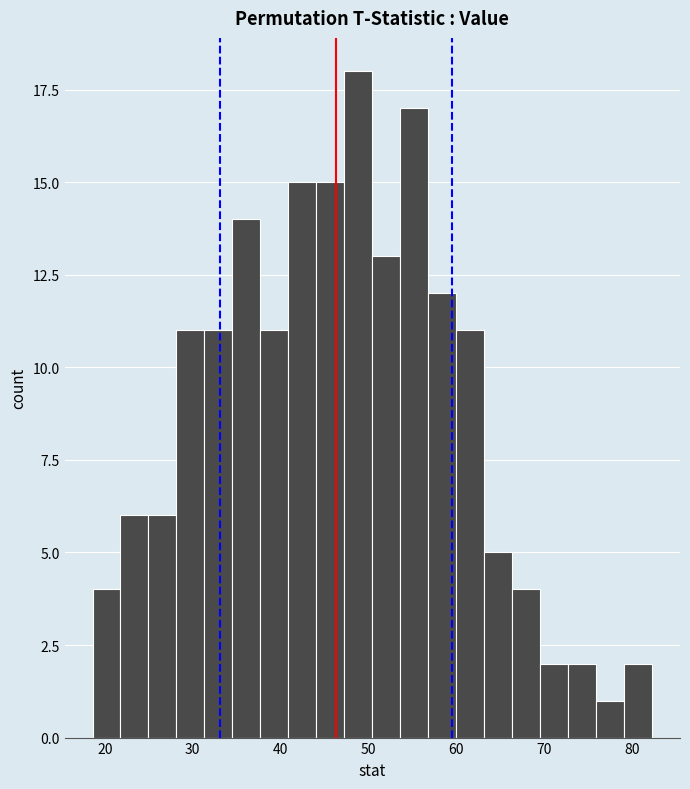

Read against the x-axis, roughly where is the centre of the tallest bar?

49